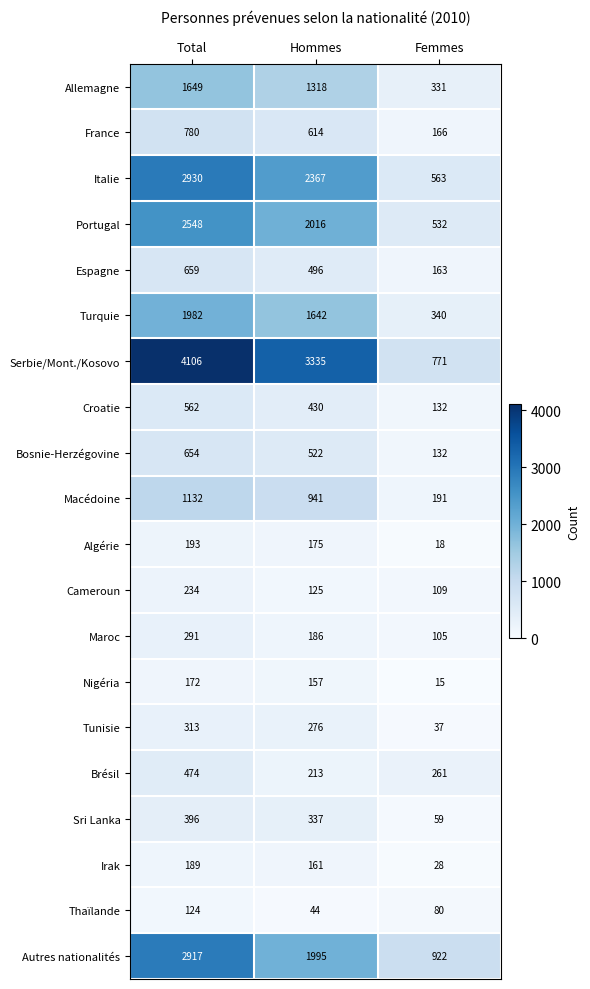

What is the spread (max minus min) of values at Total?

3982